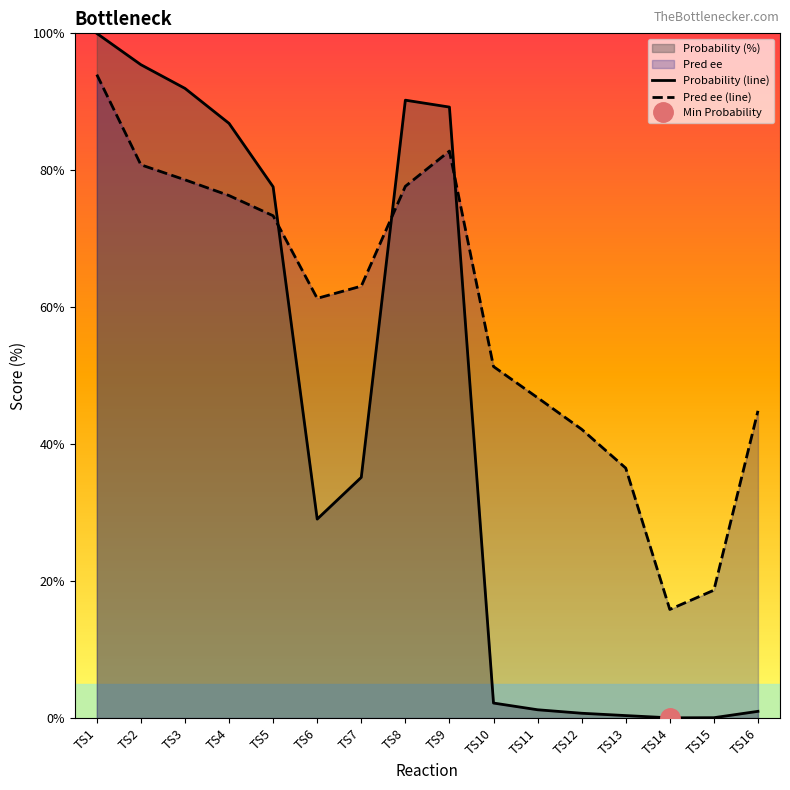

At which category is the sum across all series the highest?

TS1